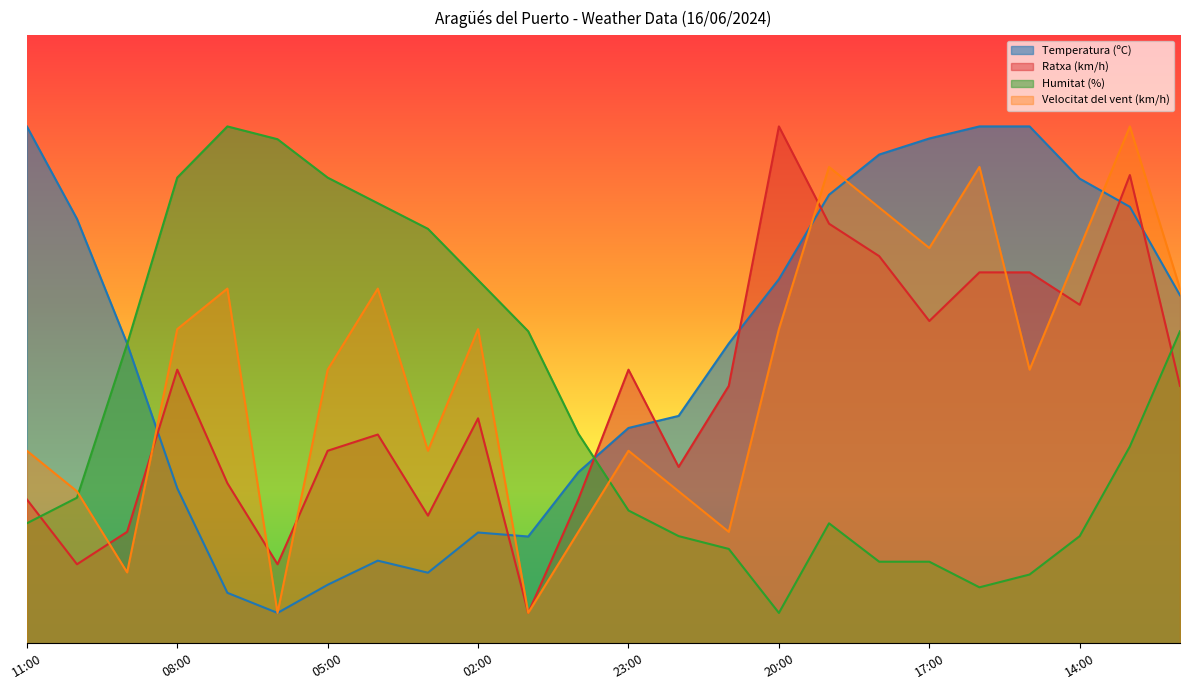

What is the sum of the Humitat (%) values at 21:00 and 19:00?

35.3